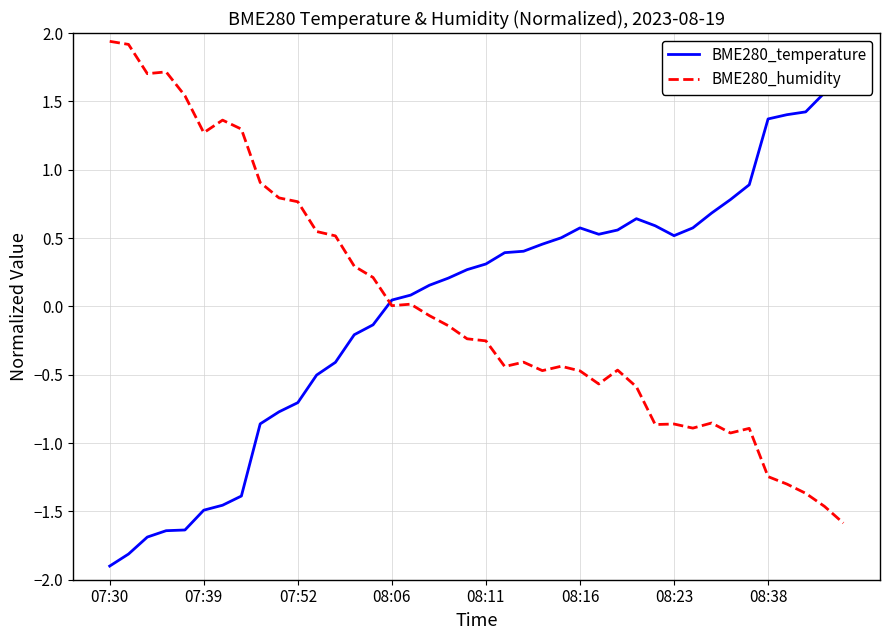

Which category has the highest value in the BME280_humidity series?

07:30